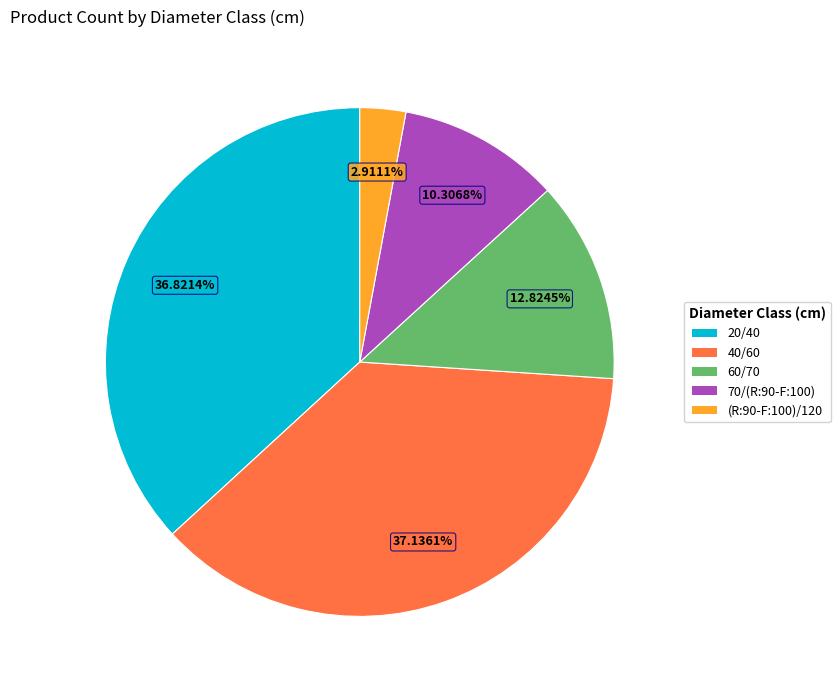

What percentage is NOT represented by 20/40?

63.2%